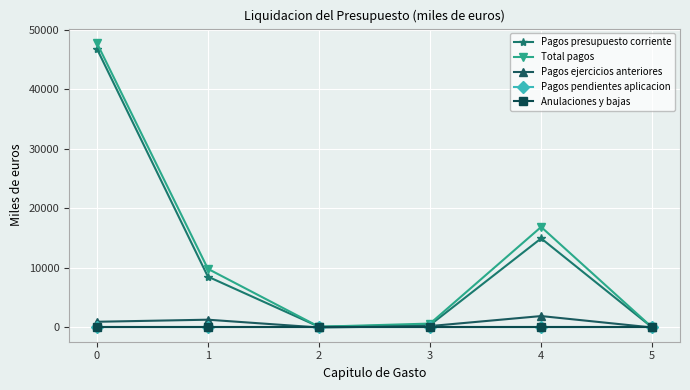

What is the spread (max minus min) of values at 2?

123.9